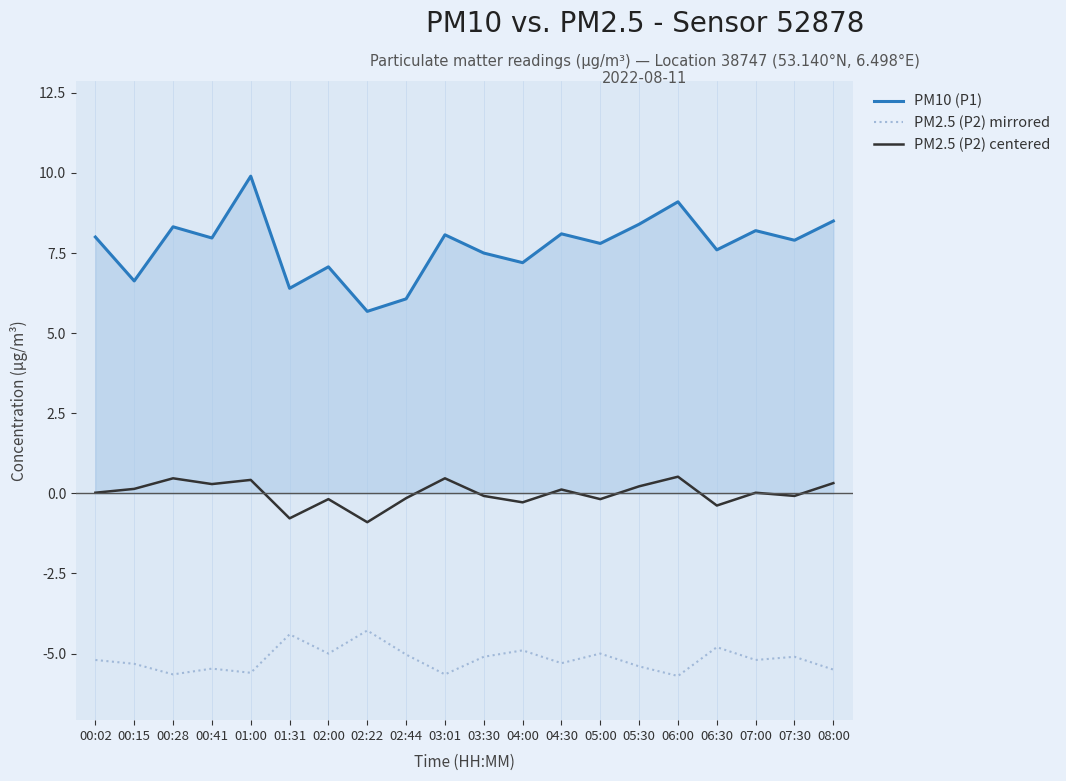

True or false: PM2.5 (P2) mirrored and PM10 (P1) cross at least once.

False